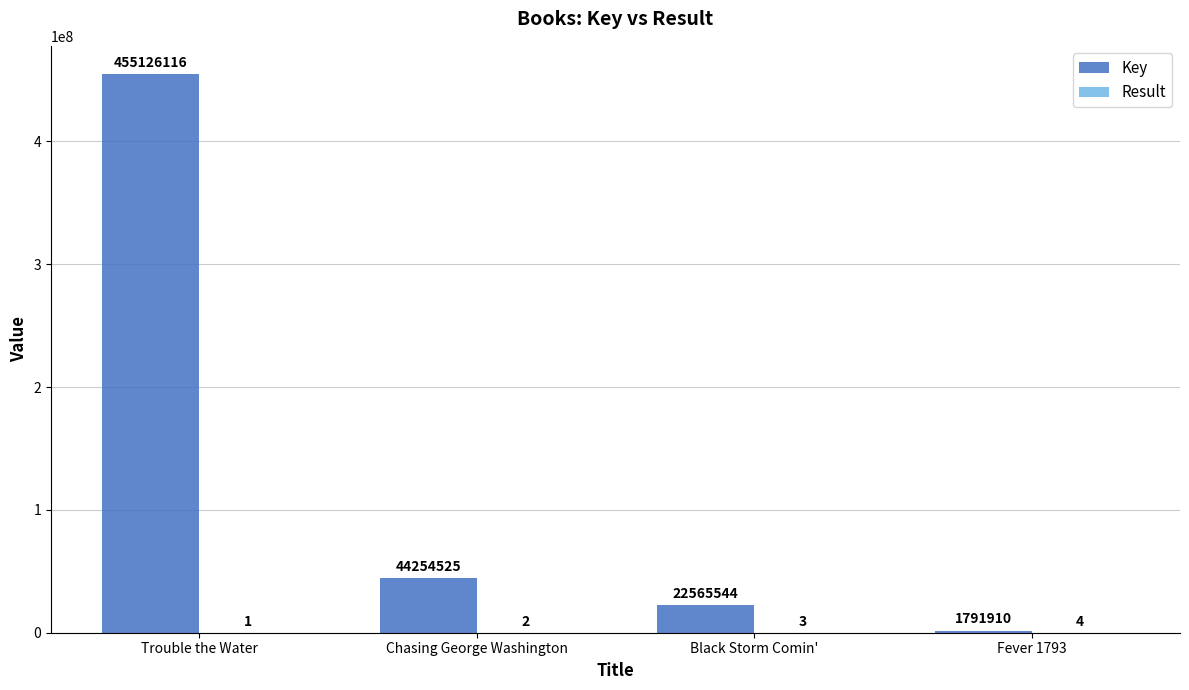

How many groups of bars are there?

4